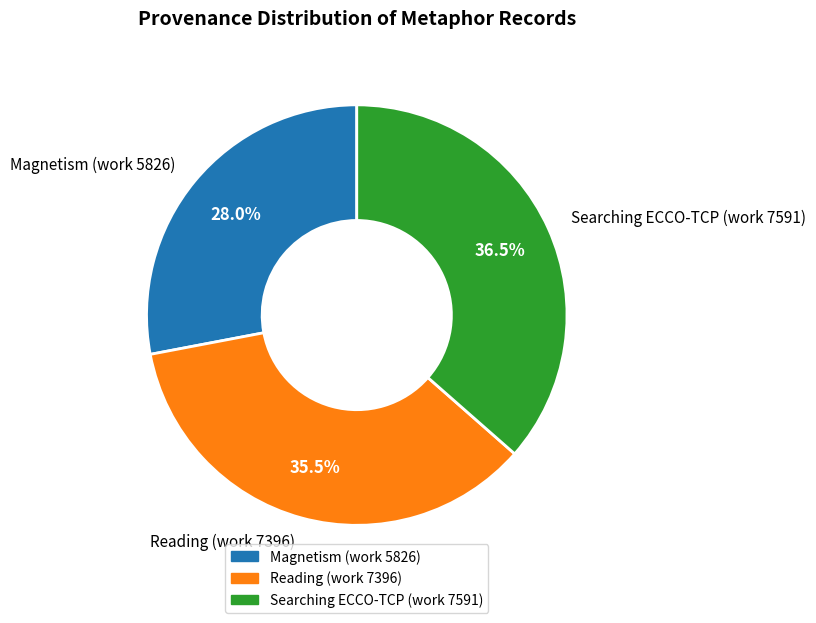

Which category has the smallest portion of the pie?

Magnetism (work 5826)